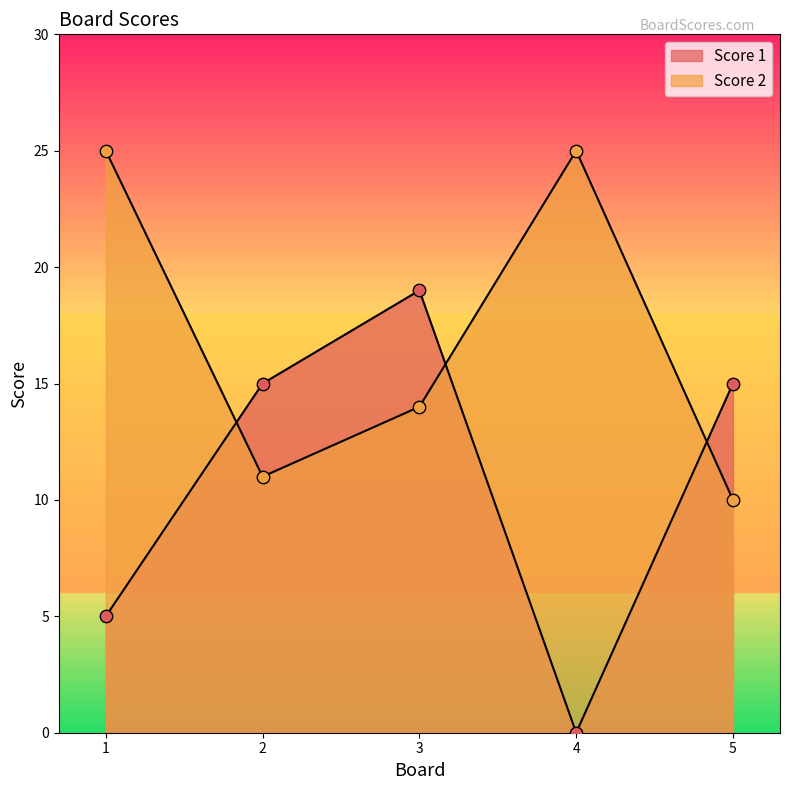

Which series contains the highest Y value?

Score 2